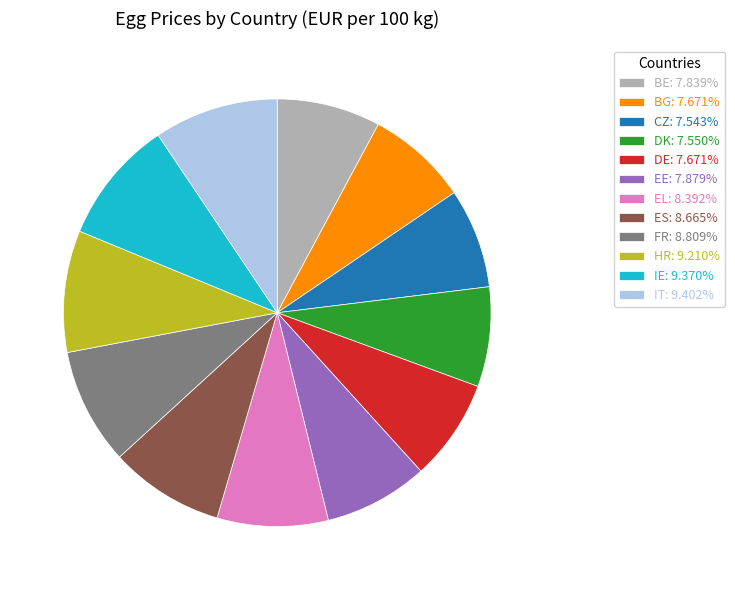

What is the ratio of the value at CZ: 7.543% to the value at DK: 7.550%?

1.0